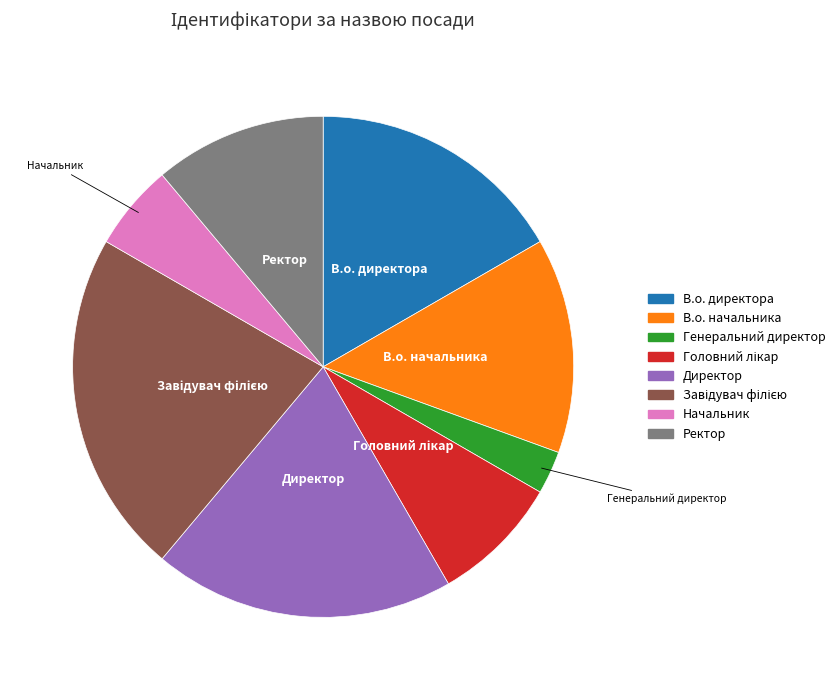

What is the ratio of the value at Ректор to the value at Директор?

0.6